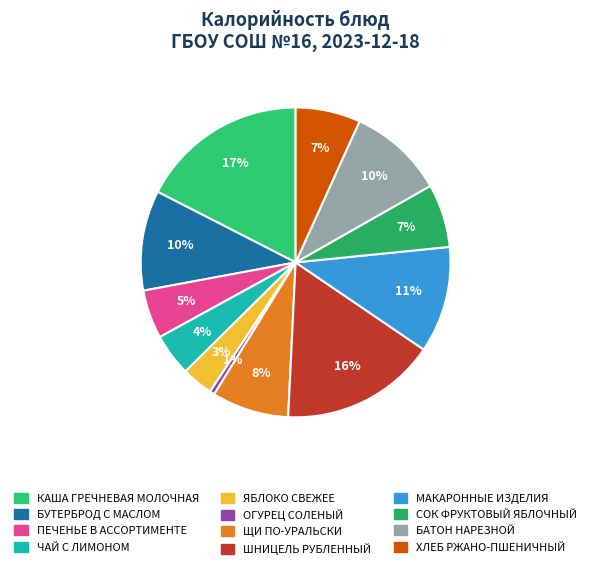

To the nearest percent, what portion does ХЛЕБ РЖАНО-ПШЕНИЧНЫЙ represent?

7%